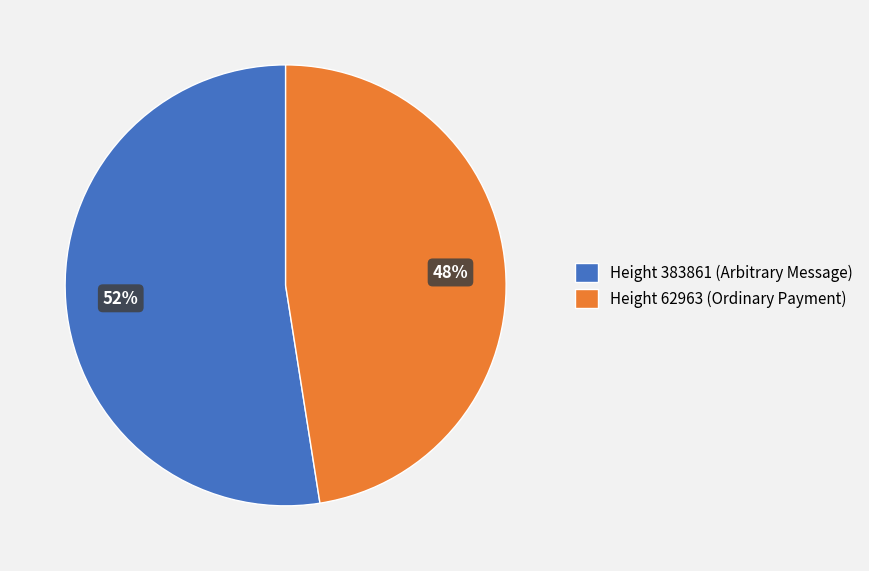

Approximately how many times larger is the value at Height 383861 (Arbitrary Message) compared to Height 62963 (Ordinary Payment)?

1.1